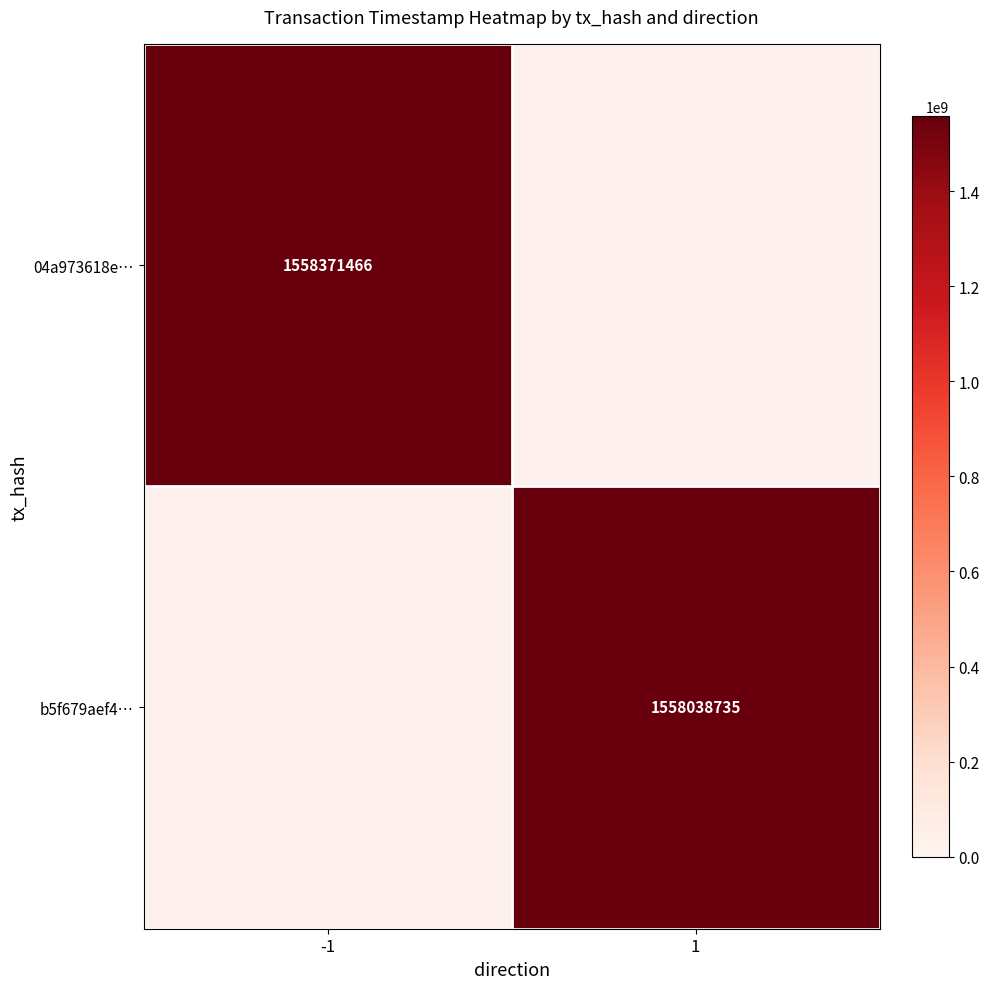

Is the value of b5f679aef4… at 1 greater than the value of 04a973618e… at -1?

No